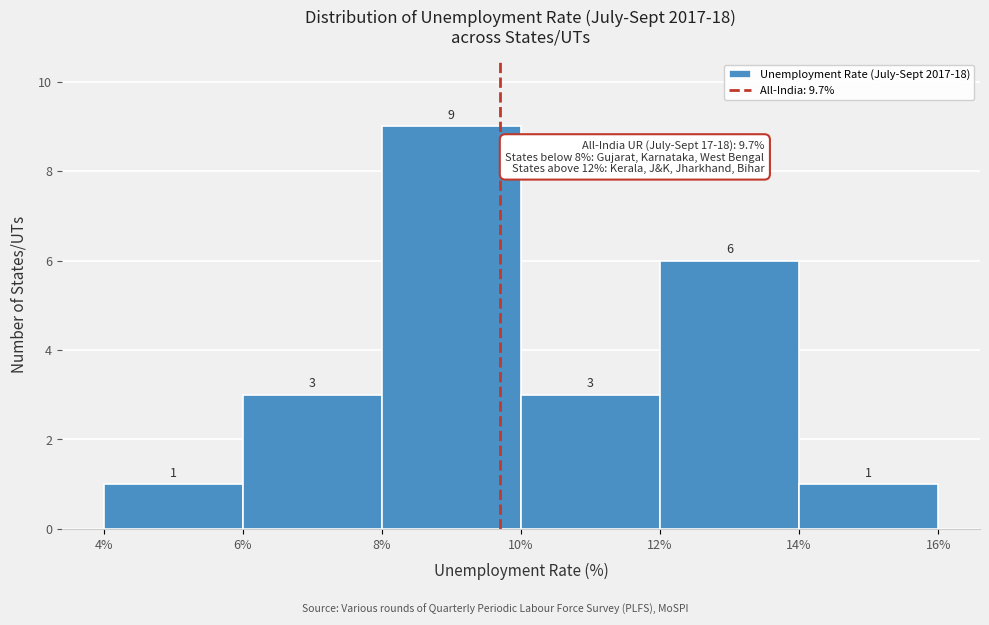

What is the height of the bar covering 8% to 10% on the x-axis?

9